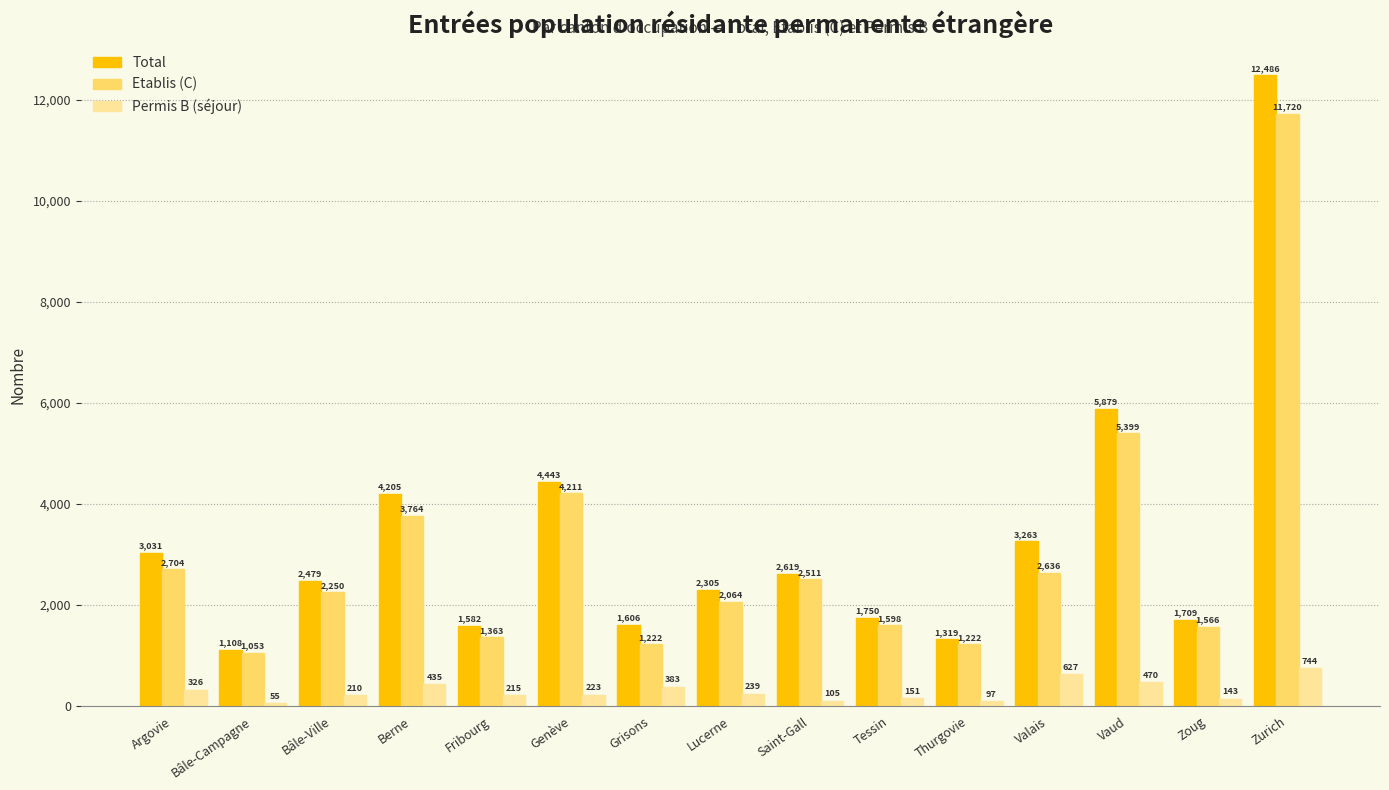

What is the difference between the highest and lowest values at Zoug?

1566